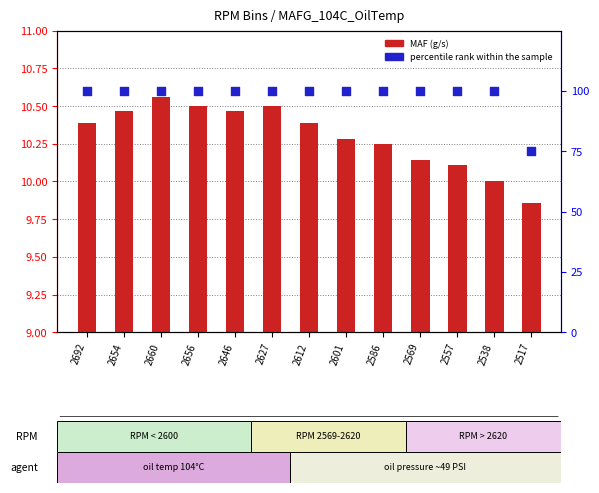

What is the total value across all series at 2612?

110.4